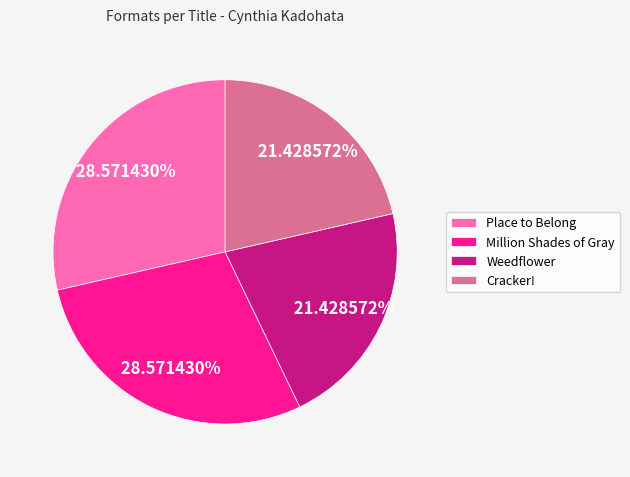

Between Million Shades of Gray and Weedflower, which is larger?

Million Shades of Gray